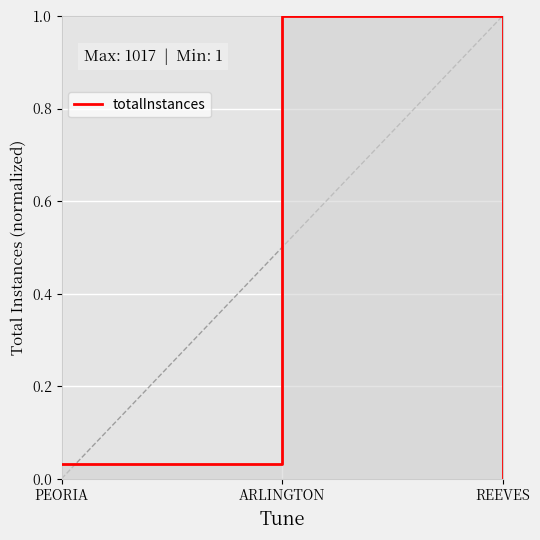

Is it true that the value at ARLINGTON is 0.4?

False